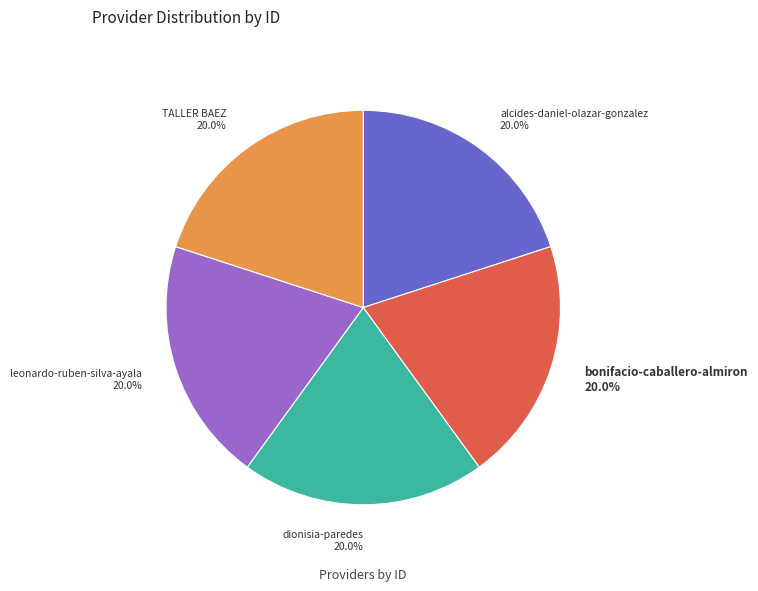

True or false: alcides-daniel-olazar-gonzalez accounts for 27% of the total.

False